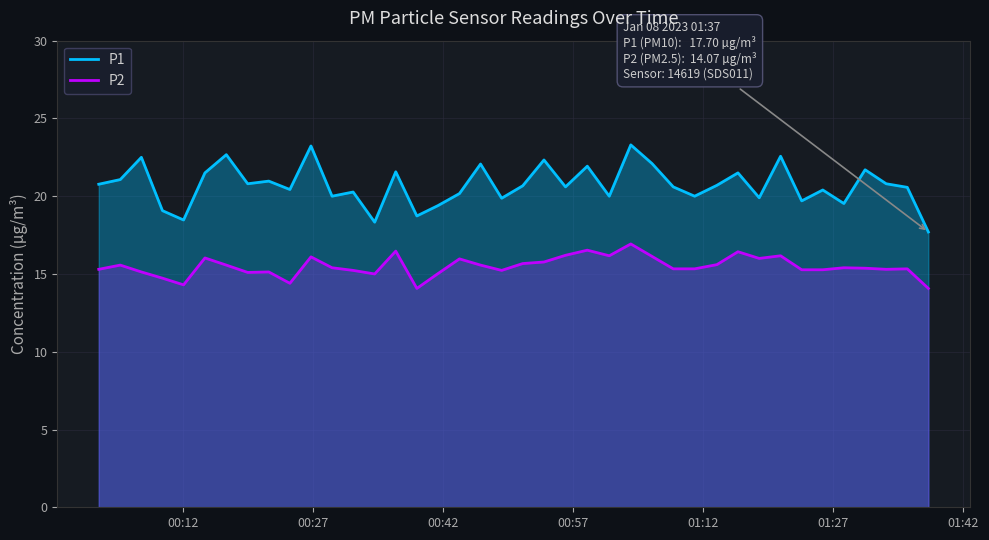

What is the minimum value for P1?

17.7